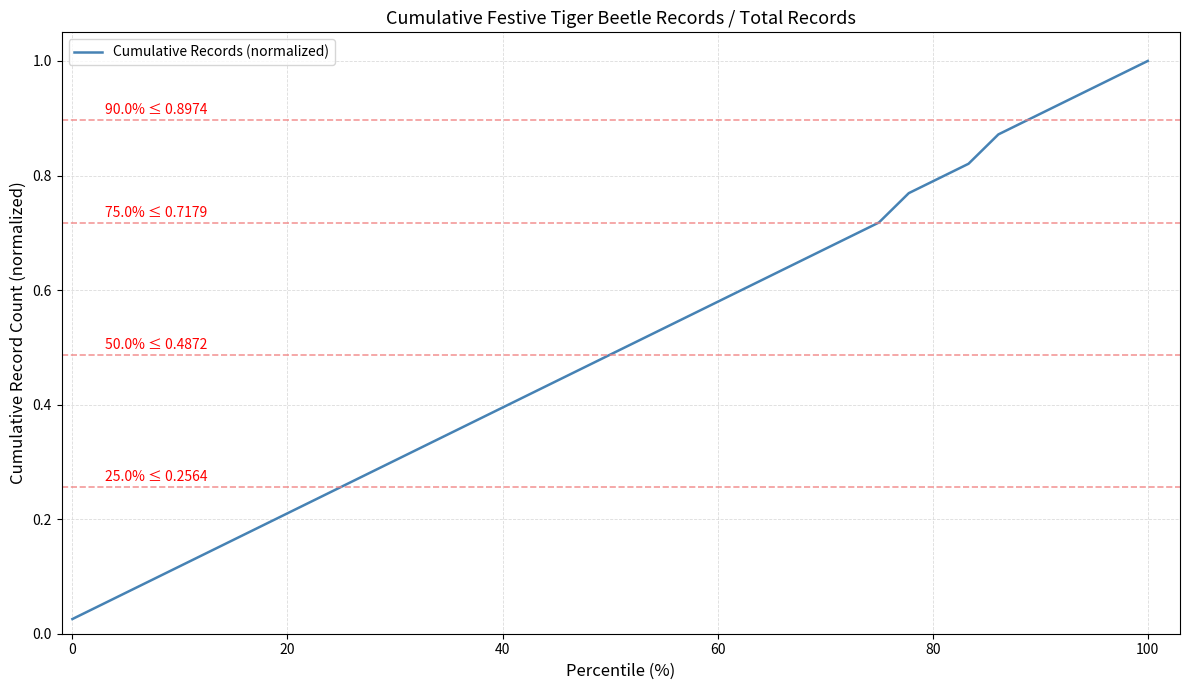

What is the difference between the maximum and minimum values?

1.0